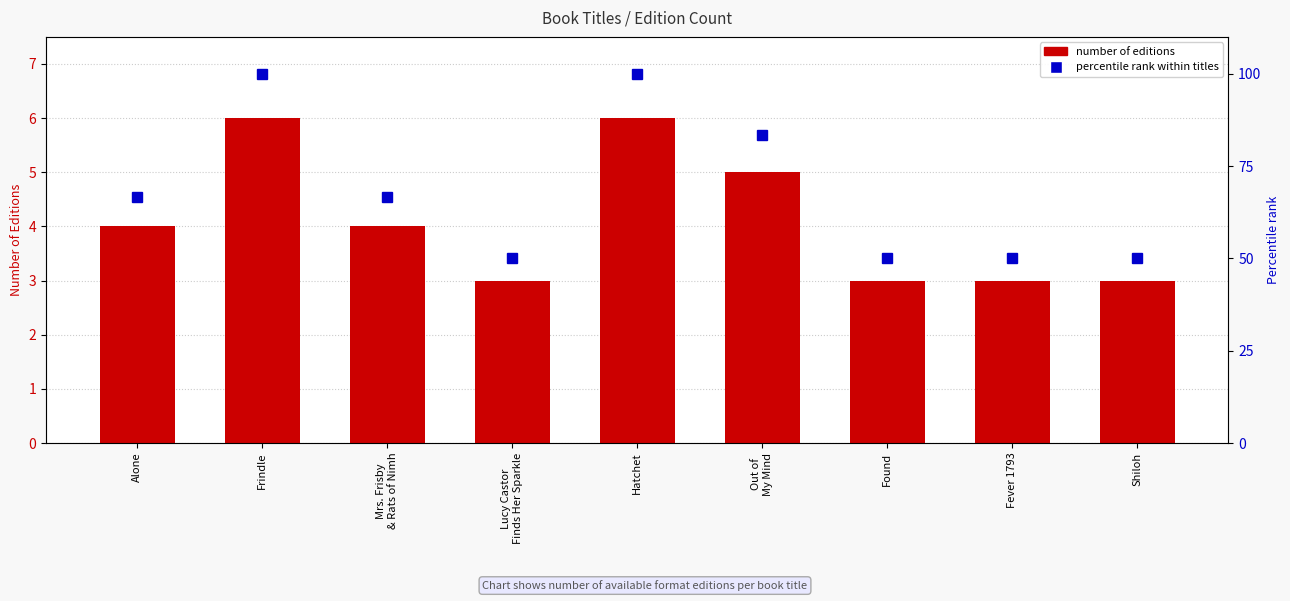

What position from the left is Fever 1793?

8